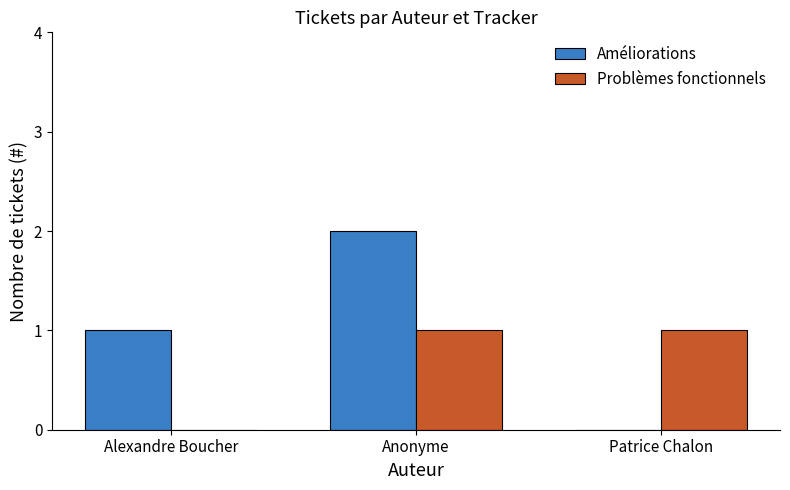

How many groups of bars are there?

3